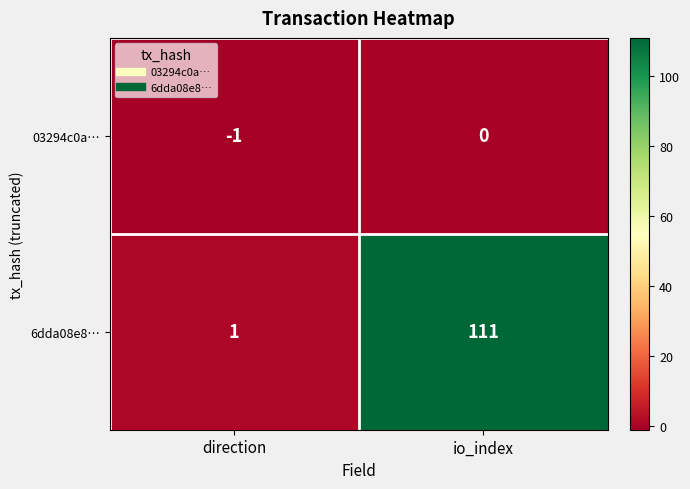

At which label is 6dda08e8… closest to 56?

direction